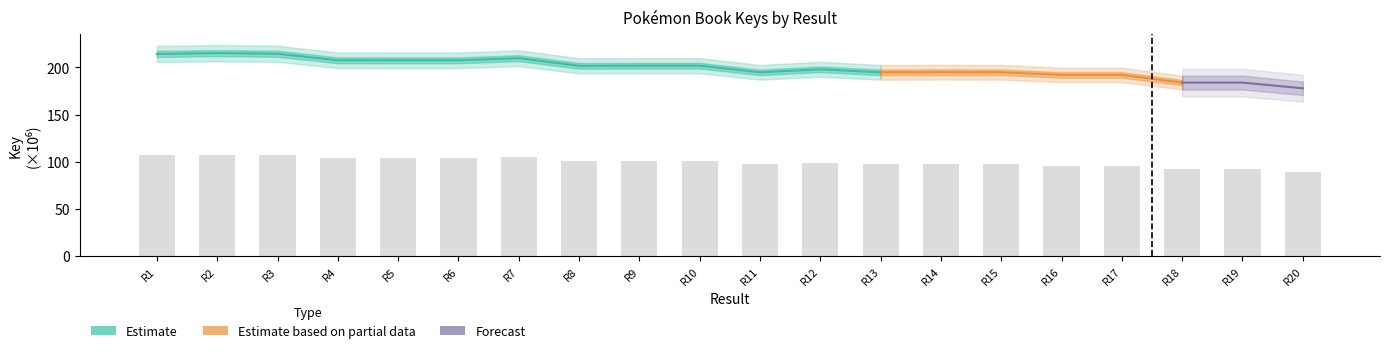

At which label is the value closest to 98?

14